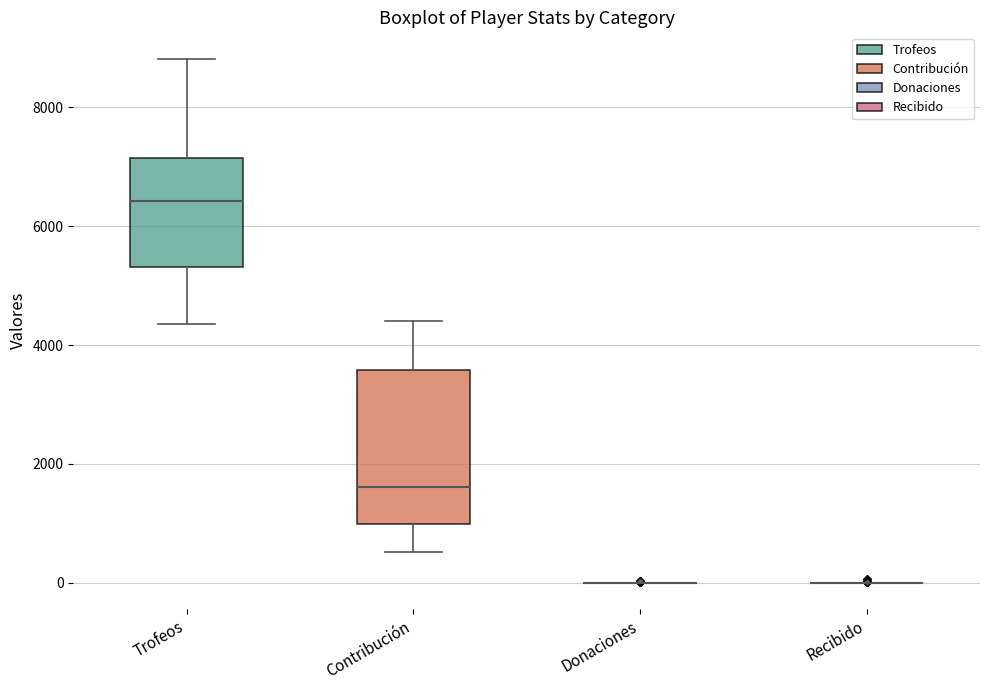

Reading left to right, transcribe this box plot: for each box, give where its median line is, the range the box spans, and where its two whiskers end, as read against the y-axis. The values are not printed on the chart, so give them approximately, as read against the axis.

Trofeos: median 6400, box 5400 to 7200, whiskers 4400 to 8800
Contribución: median 1600, box 1000 to 3600, whiskers 600 to 4400
Donaciones: box collapsed to a line at 0, whiskers 0 to 0
Recibido: box collapsed to a line at 0, whiskers 0 to 0